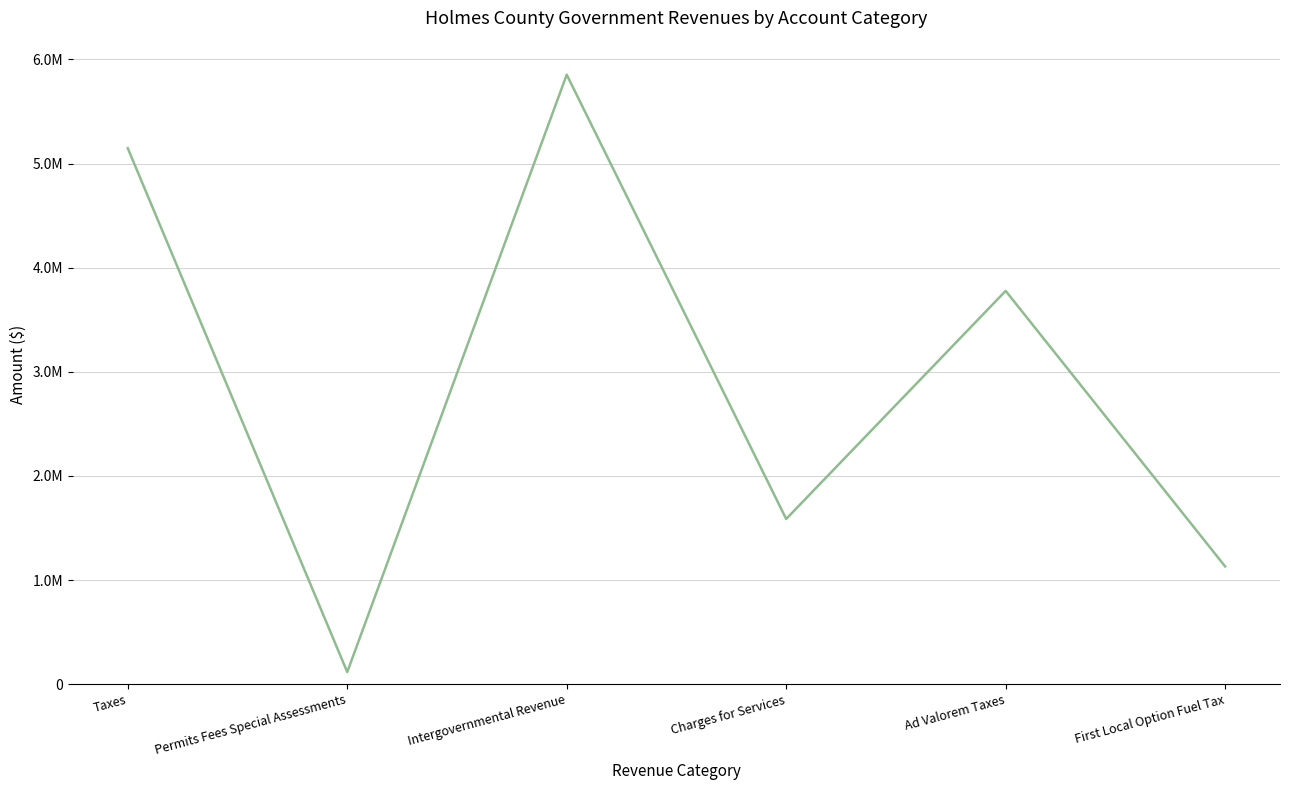

Does the chart display data point markers on the line(s)?

No